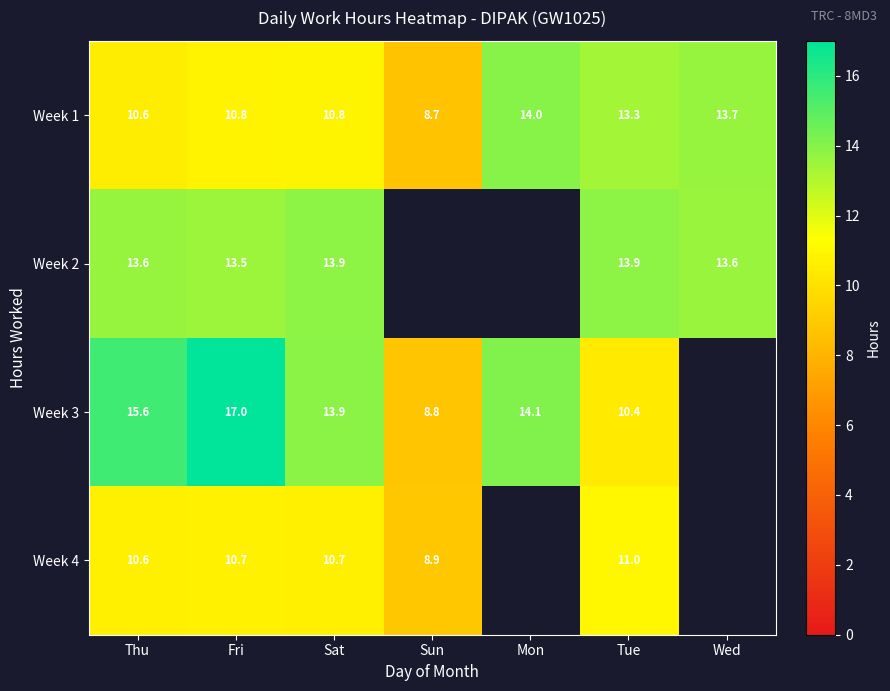

What is the smallest value displayed?

8.7